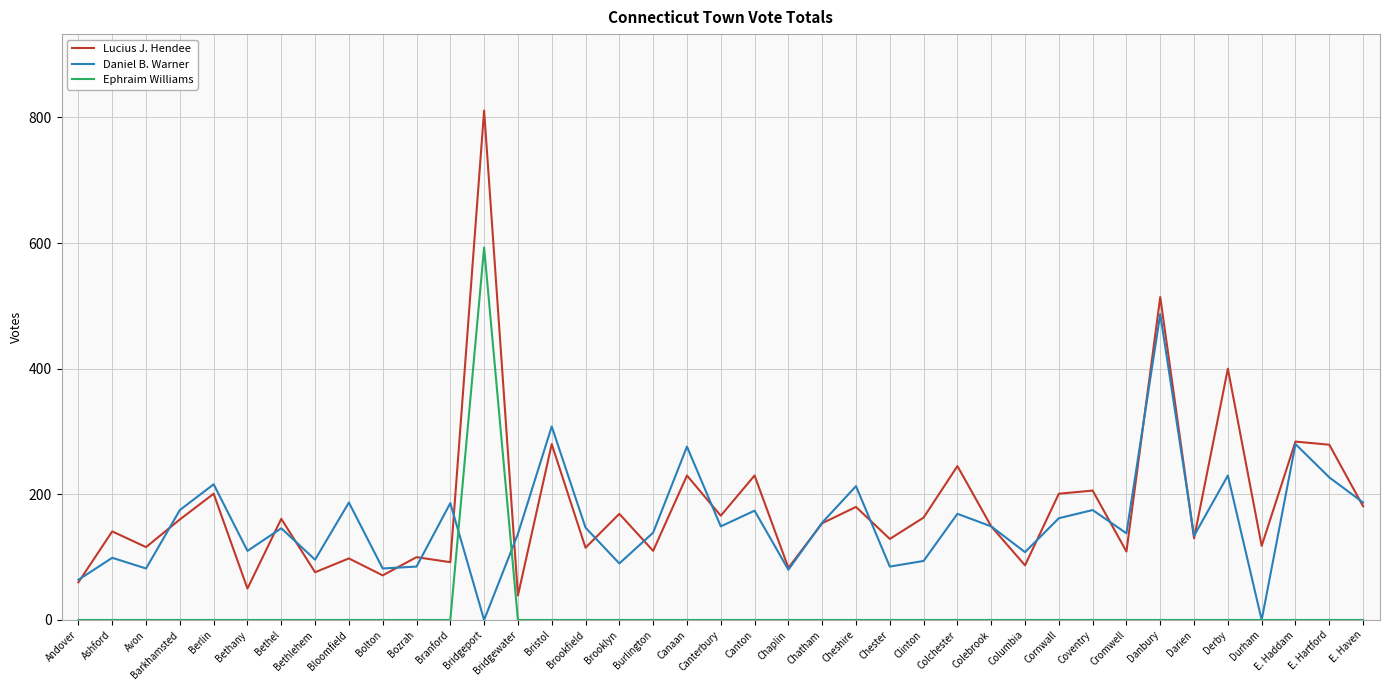

At which label is Lucius J. Hendee closest to 425?

Derby